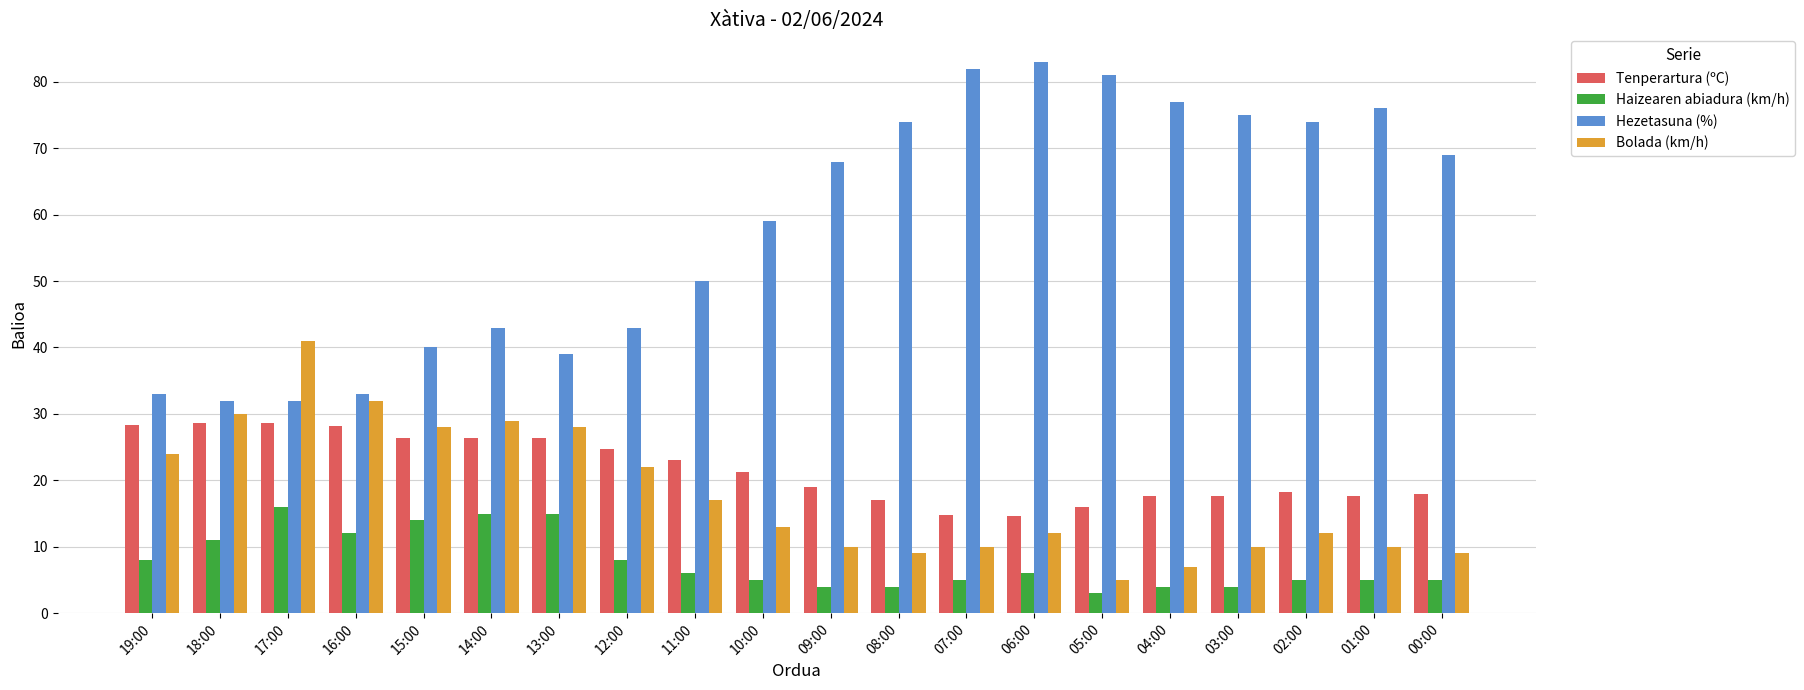

What are all the series names shown in the legend?

Tenperartura (ºC), Haizearen abiadura (km/h), Hezetasuna (%), Bolada (km/h)